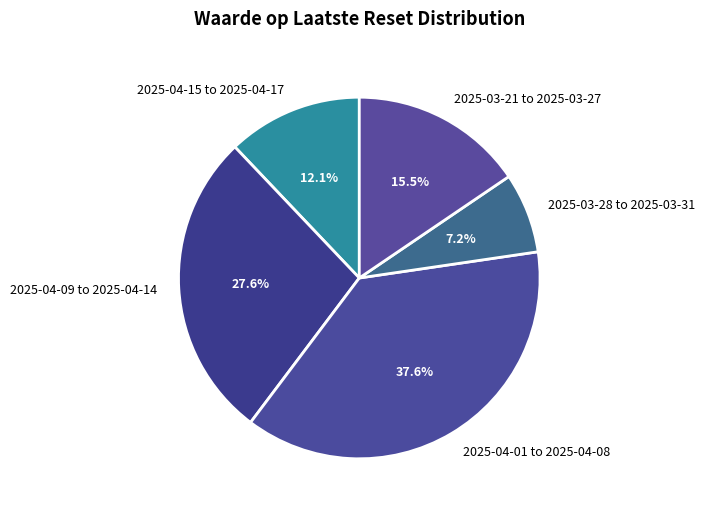

What is the smallest slice in the pie chart?

2025-03-28 to 2025-03-31